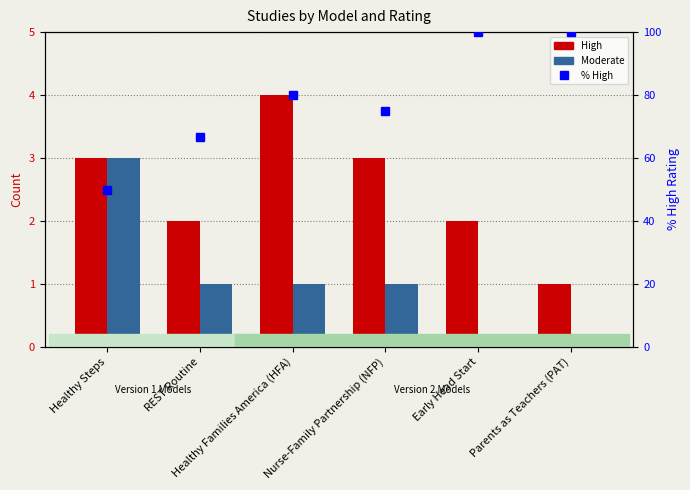

Which series changed the most between Healthy Families America (HFA) and Early Head Start?

% High